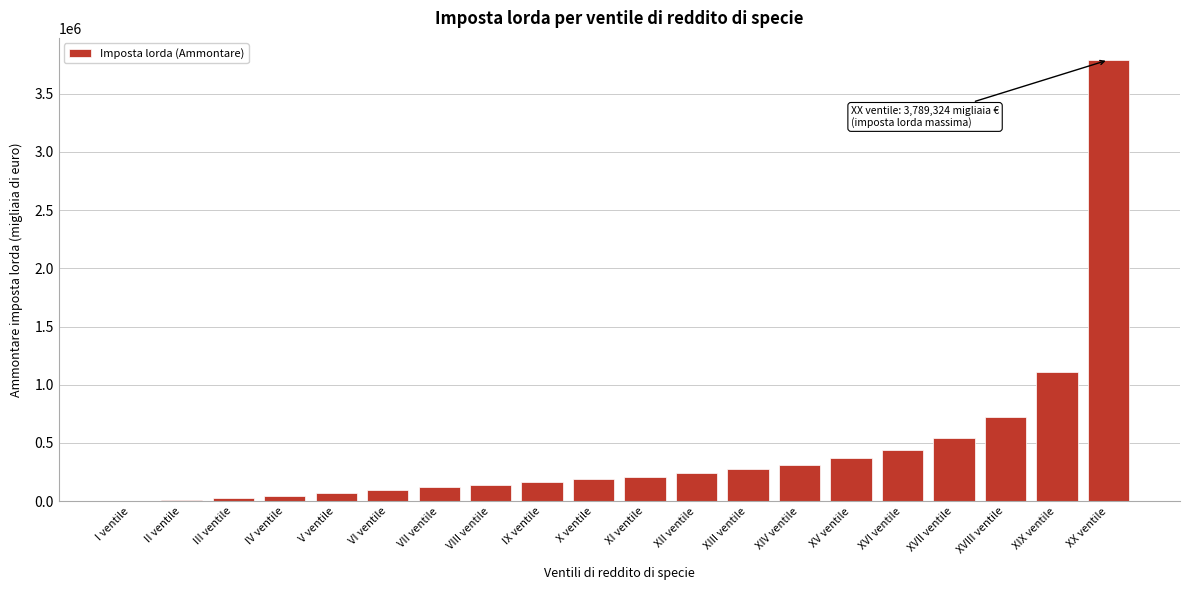

At which label is the value closest to 1894870?

XIX ventile